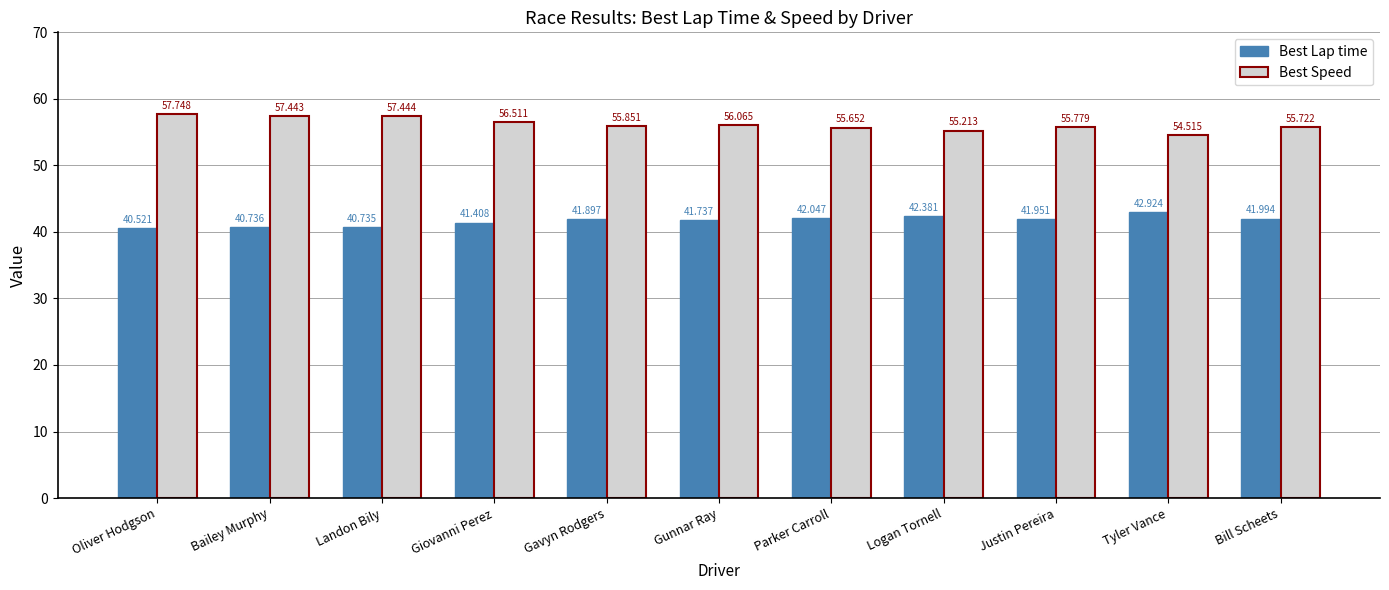

What is the lowest value of the Best Lap time series?

40.5